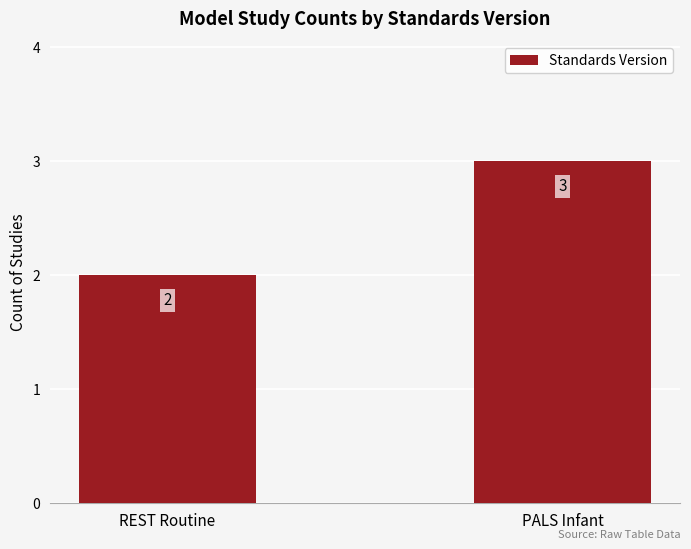

Reading right to left, transcribe all the data shown in this chart.

3	2